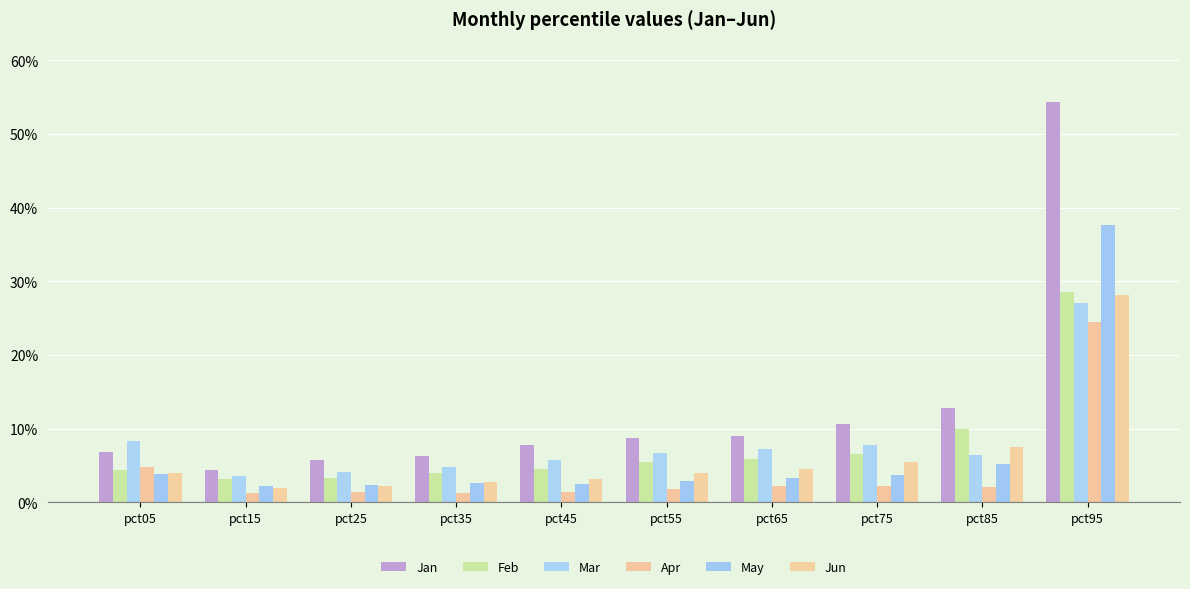

At which category does the chart reach its minimum across all series?

pct35